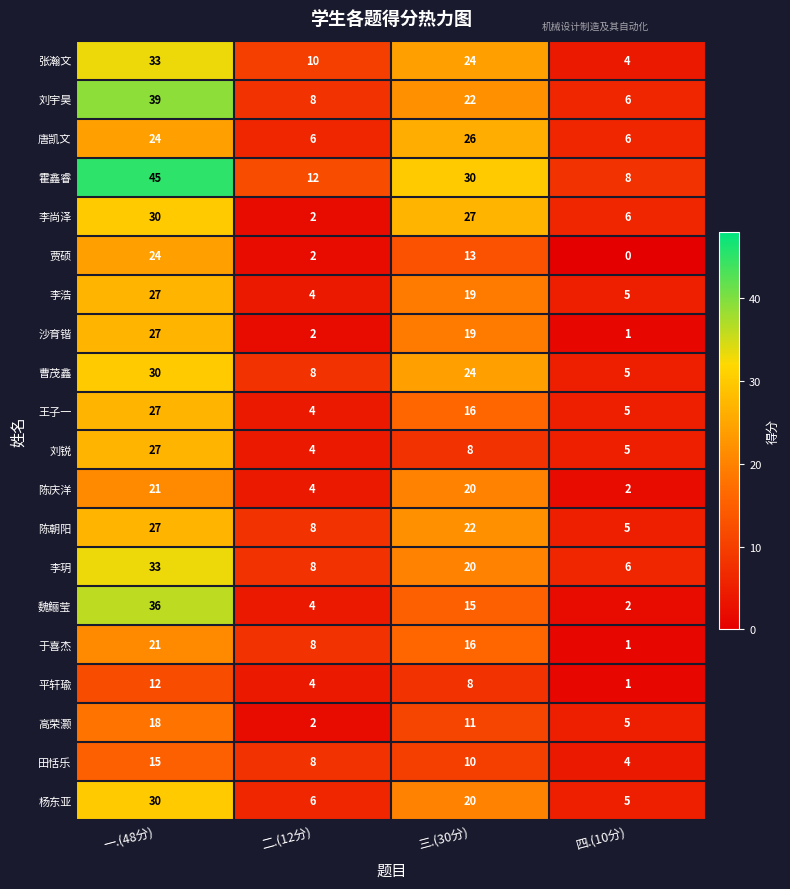

The value of 李浩 at 四.(10分) is 1. True or false?

False